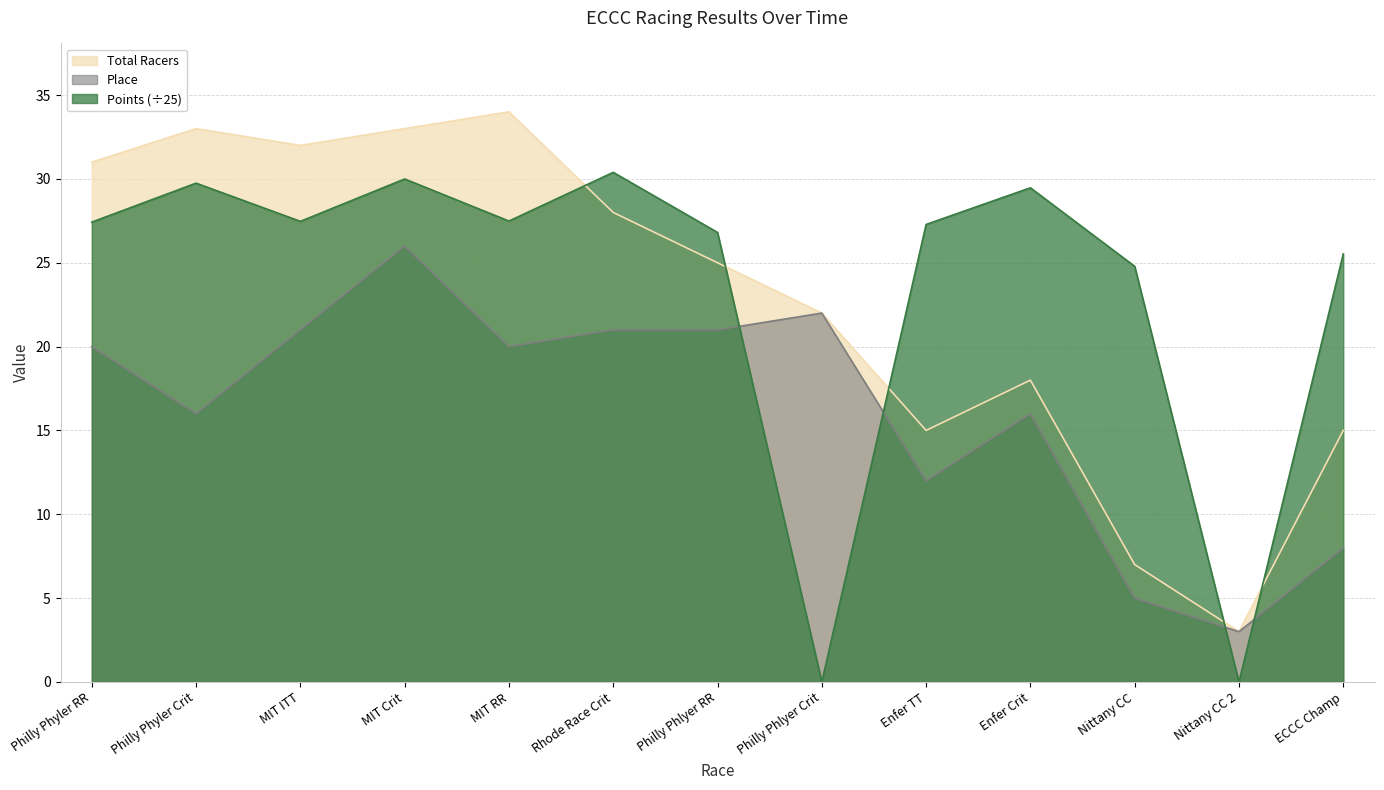

Is it true that Points (÷25) equals 29.7 at Philly Phyler Crit?

True